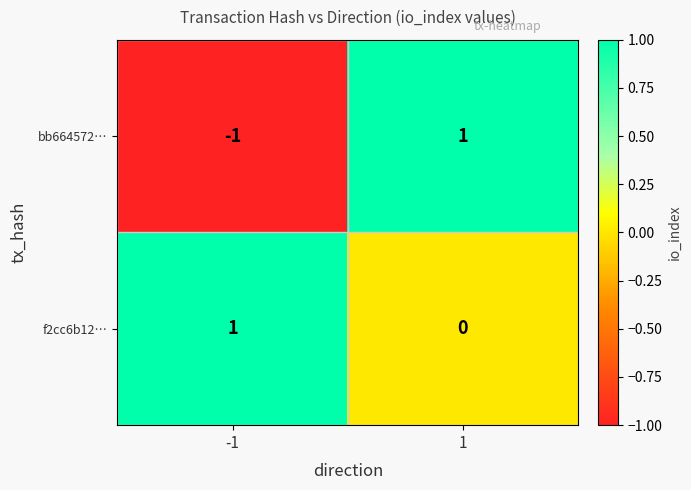

Rank the series at 1 from highest to lowest value.

bb664572…, f2cc6b12…